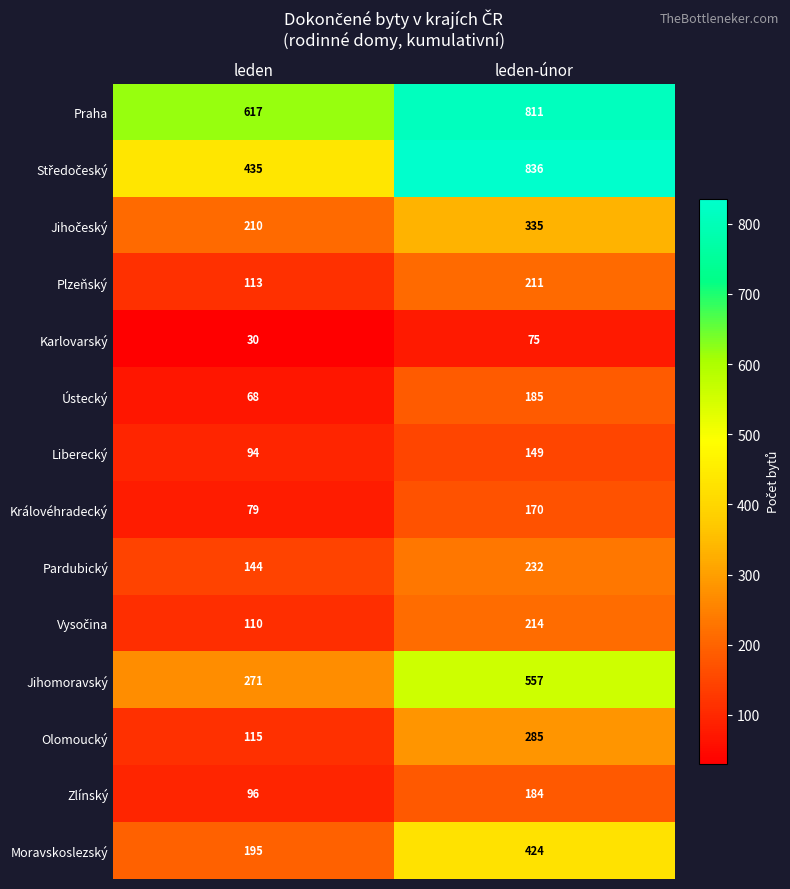

The value of Liberecký at leden-únor is 149. True or false?

True